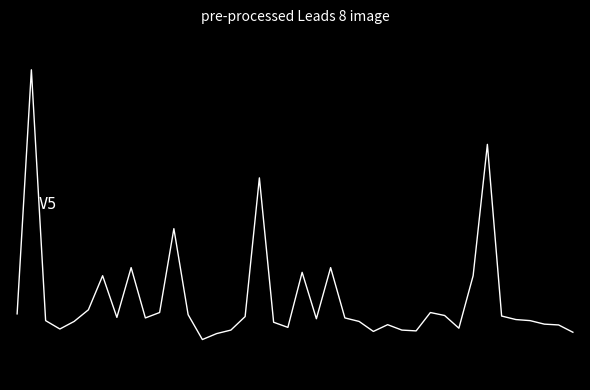

Does the chart display data point markers on the line(s)?

No